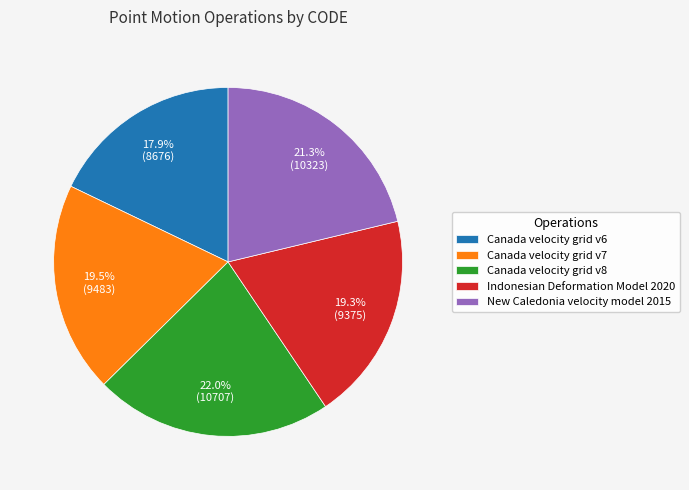

True or false: Canada velocity grid v7 accounts for 29% of the total.

False